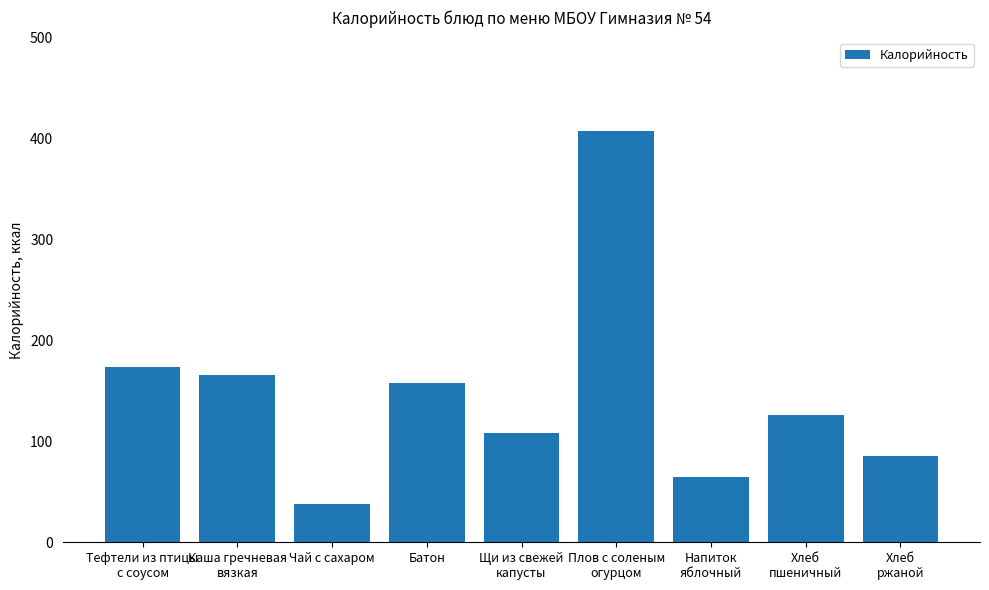

True or false: the data shows 126 at Хлеб
пшеничный.

True